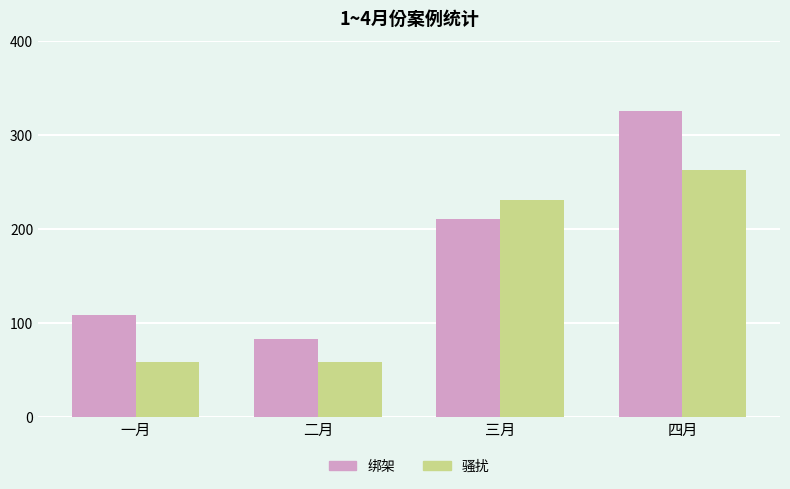

The 骚扰 series shows 59 at 一月. True or false?

True